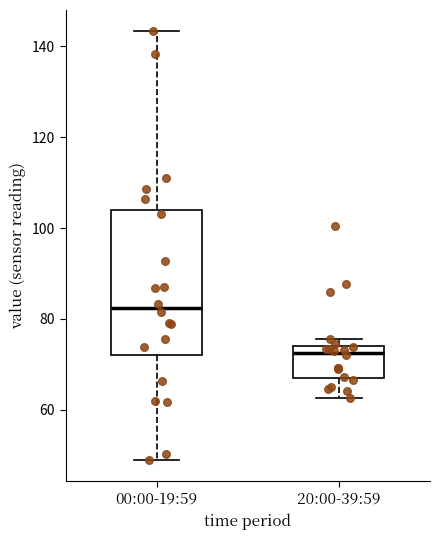

Where is the lower edge of the box for 20:00-39:59 on the y-axis? The values are not printed on the chart, so give them approximately, as read against the axis.

68